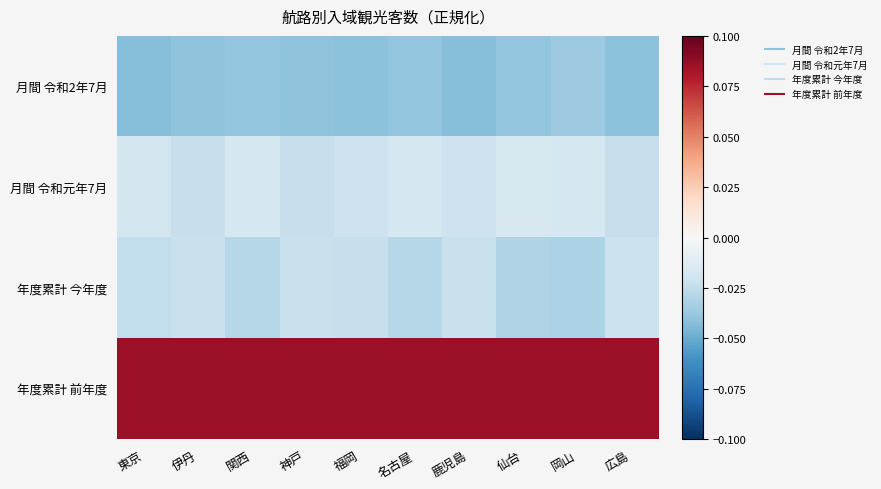

Reading left to right, list all the values displayed in this chart.

月間 令和2年7月: 東京=-0.0	伊丹=-0.0	関西=-0.0	神戸=-0.0	福岡=-0.0	名古屋=-0.0	鹿児島=-0.0	仙台=-0.0	岡山=-0.0	広島=-0.0
月間 令和元年7月: 東京=-0.0	伊丹=-0.0	関西=-0.0	神戸=-0.0	福岡=-0.0	名古屋=-0.0	鹿児島=-0.0	仙台=-0.0	岡山=-0.0	広島=-0.0
年度累計 今年度: 東京=-0.0	伊丹=-0.0	関西=-0.0	神戸=-0.0	福岡=-0.0	名古屋=-0.0	鹿児島=-0.0	仙台=-0.0	岡山=-0.0	広島=-0.0
年度累計 前年度: 東京=0.1	伊丹=0.1	関西=0.1	神戸=0.1	福岡=0.1	名古屋=0.1	鹿児島=0.1	仙台=0.1	岡山=0.1	広島=0.1